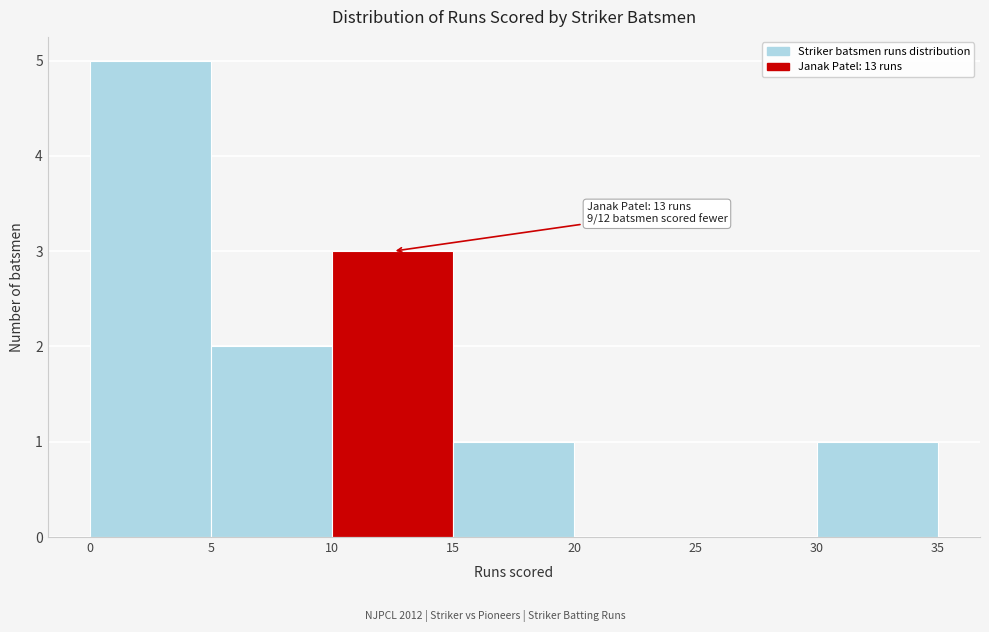

Which range on the x-axis has the tallest bar?

0 to 5